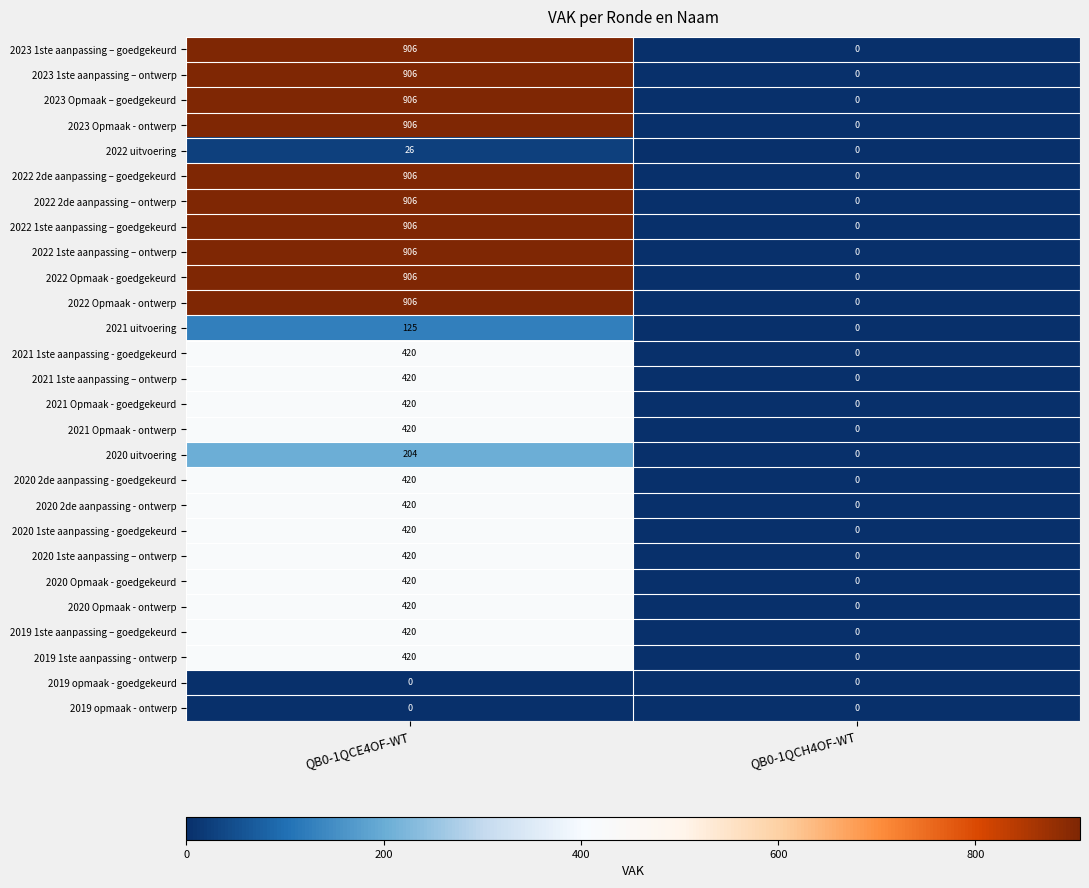

At which category is the sum across all series the highest?

QB0-1QCE4OF-WT